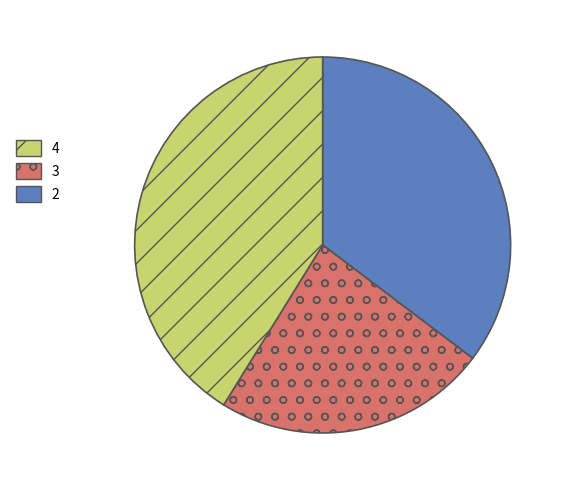

Is there a majority slice in this chart?

No